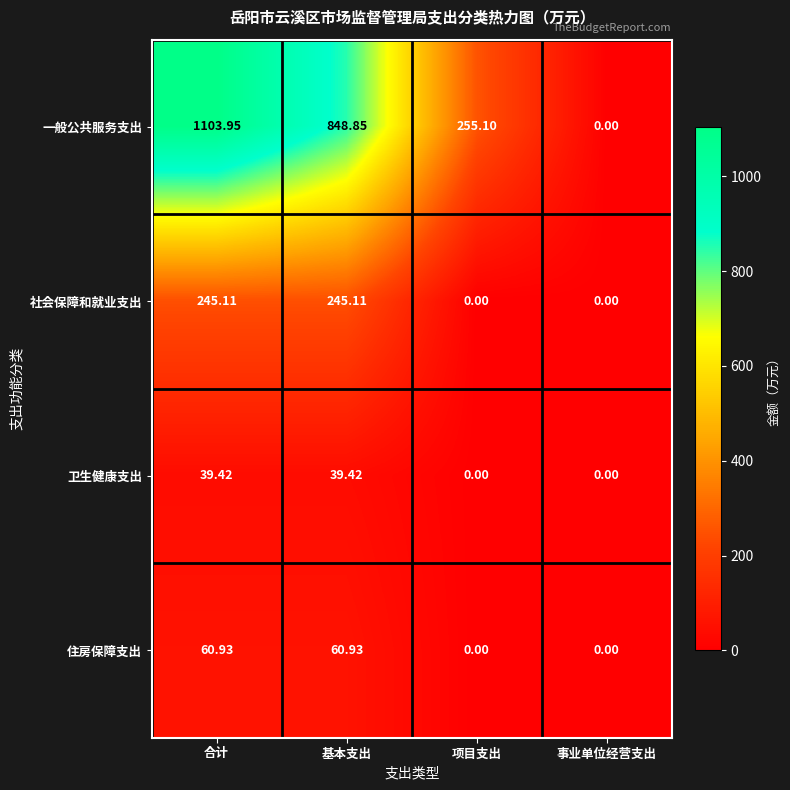

At which category is the sum across all series the highest?

合计